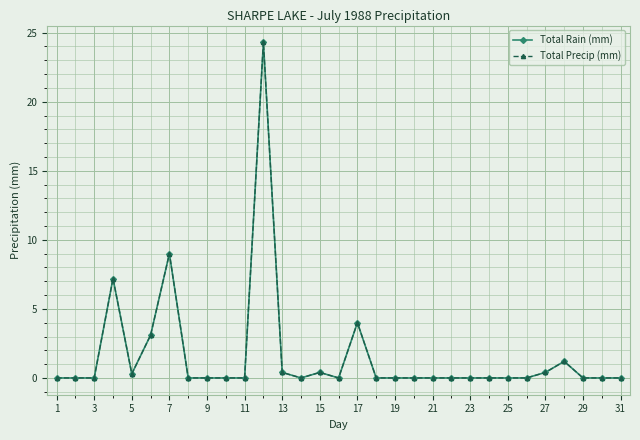

Is this an area chart (filled region under the line)?

No